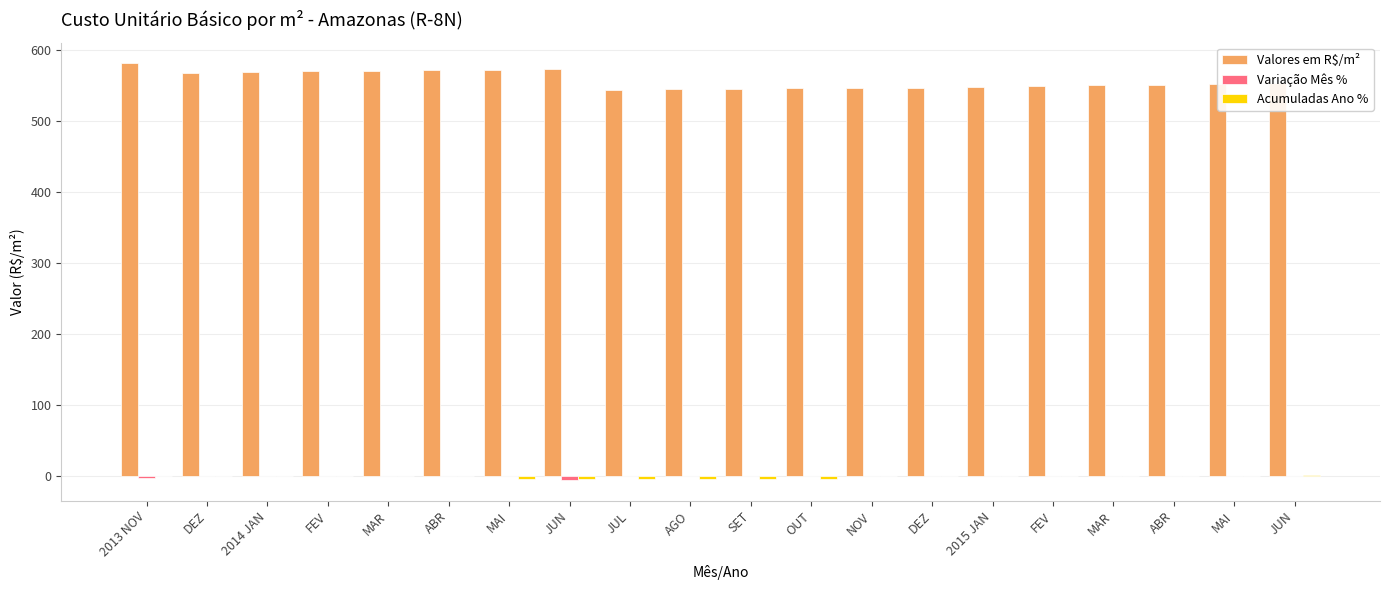

Rank the categories by Valores em R$/m² value from lowest to highest.

JUL, AGO, SET, OUT, NOV, DEZ, 2015 JAN, FEV, MAR, ABR, MAI, JUN, DEZ, 2014 JAN, FEV, MAR, ABR, MAI, JUN, 2013 NOV